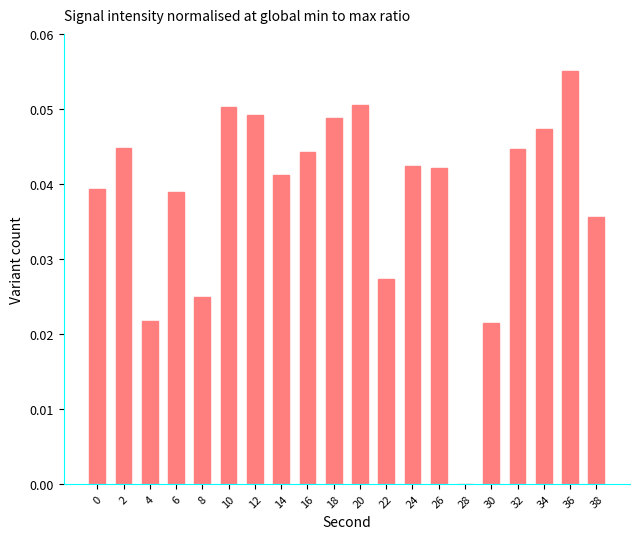

What is the sum of all values?

0.8